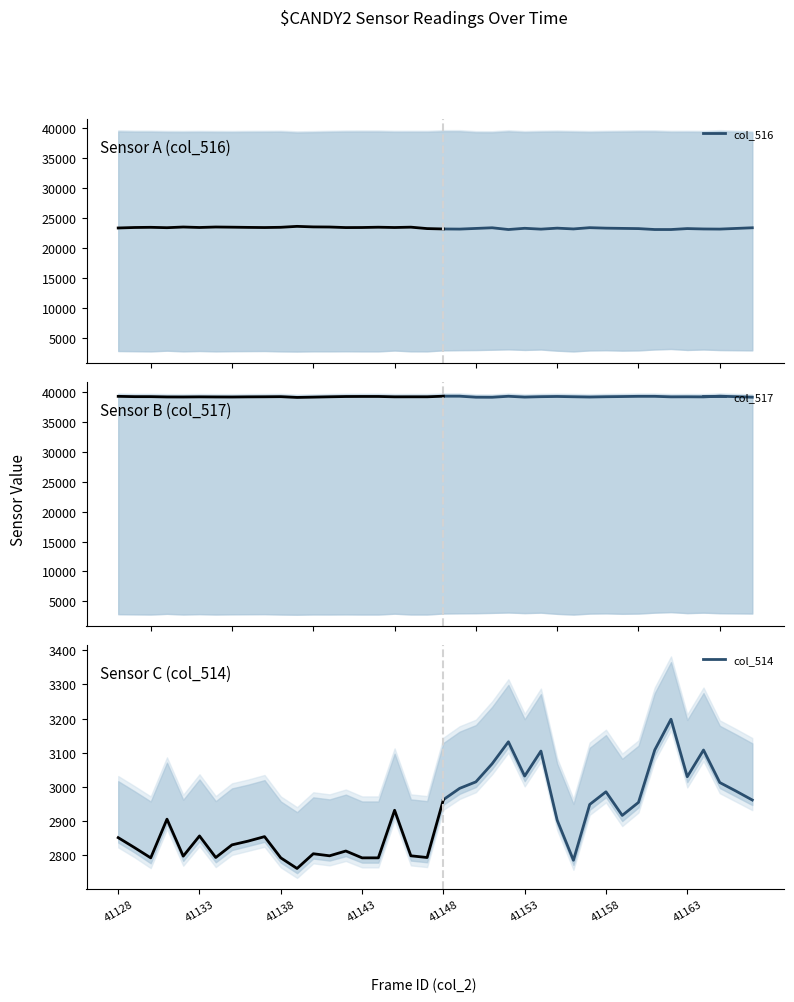

What is the sum of all col_517 values?

784964